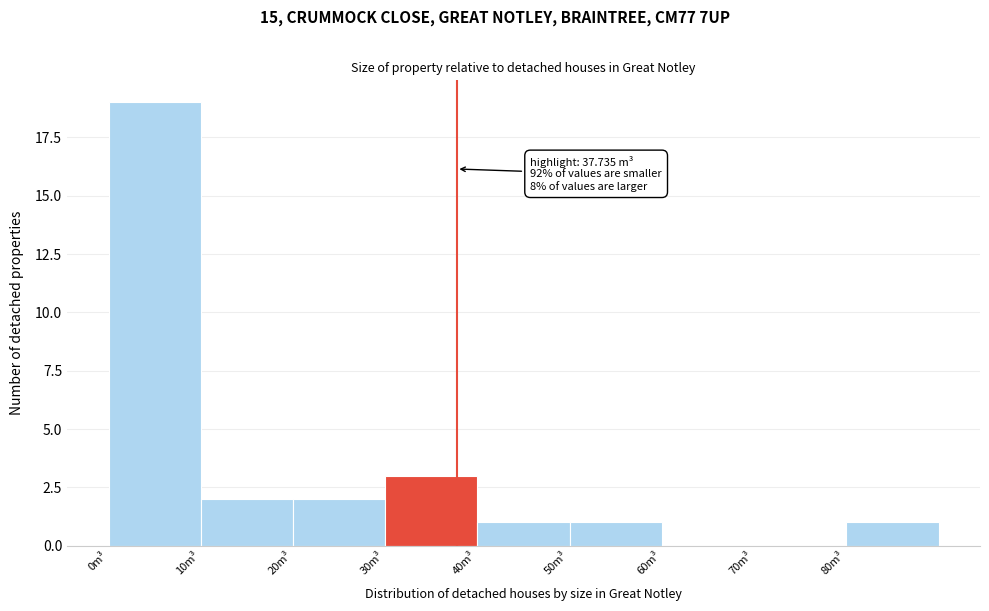

Over which range of the x-axis is the bar tallest?

0 to 10